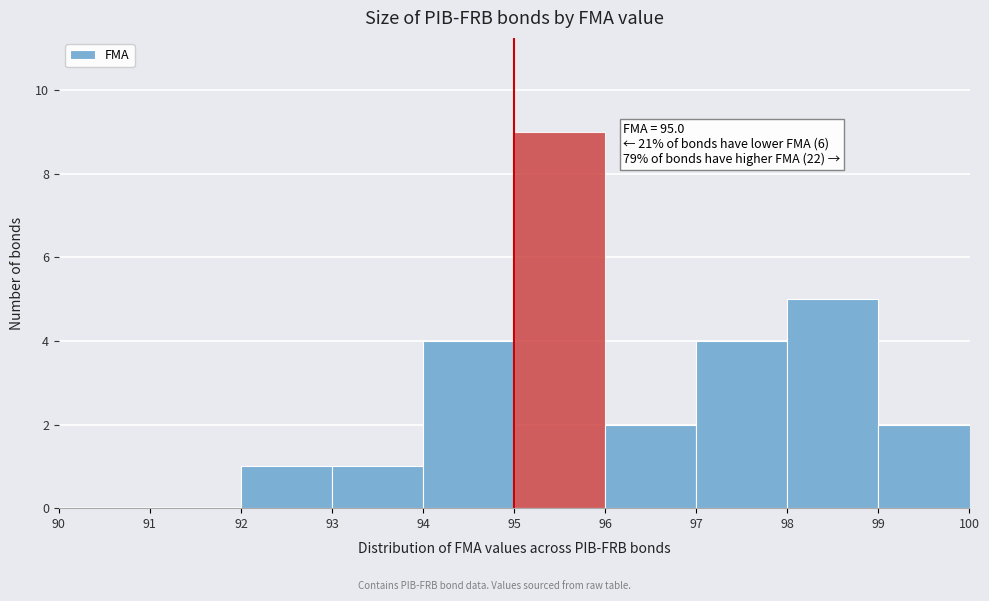

Over which range of the x-axis is the bar tallest?

95 to 96